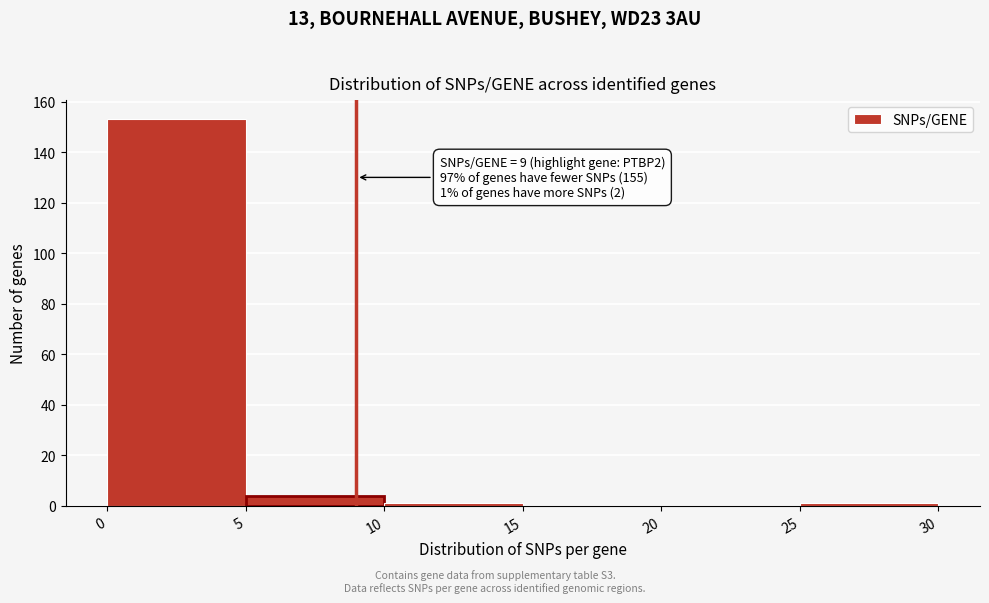

Over which range of the x-axis is the bar tallest?

0 to 5